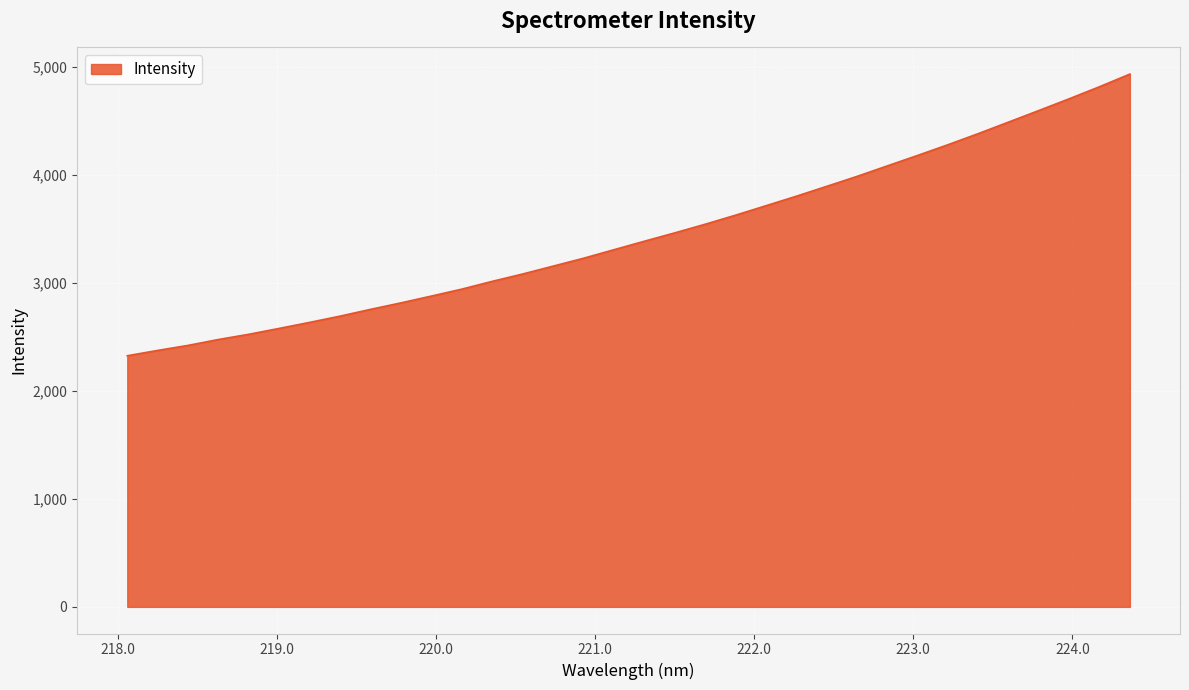

What is the maximum value shown in the chart?

4933.9